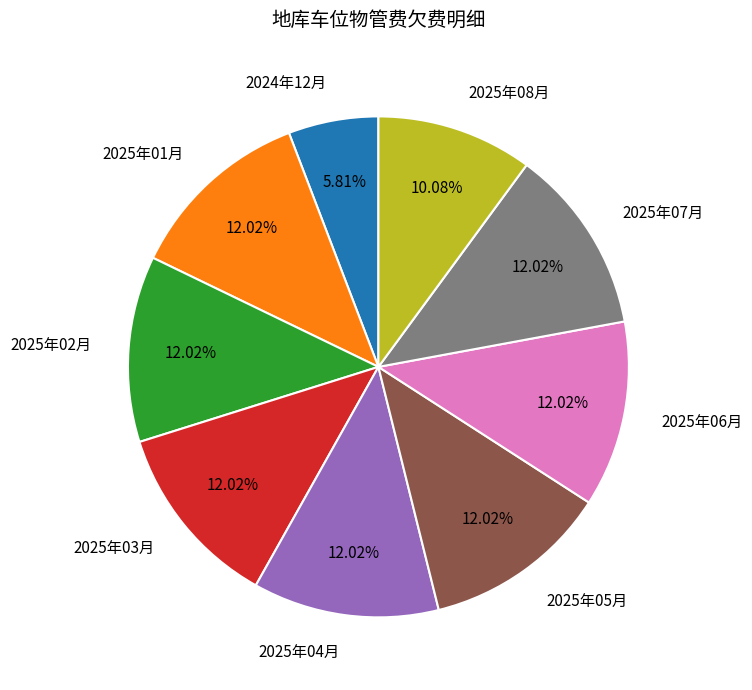

What is the ratio of the value at 2025年03月 to the value at 2025年01月?

1.0